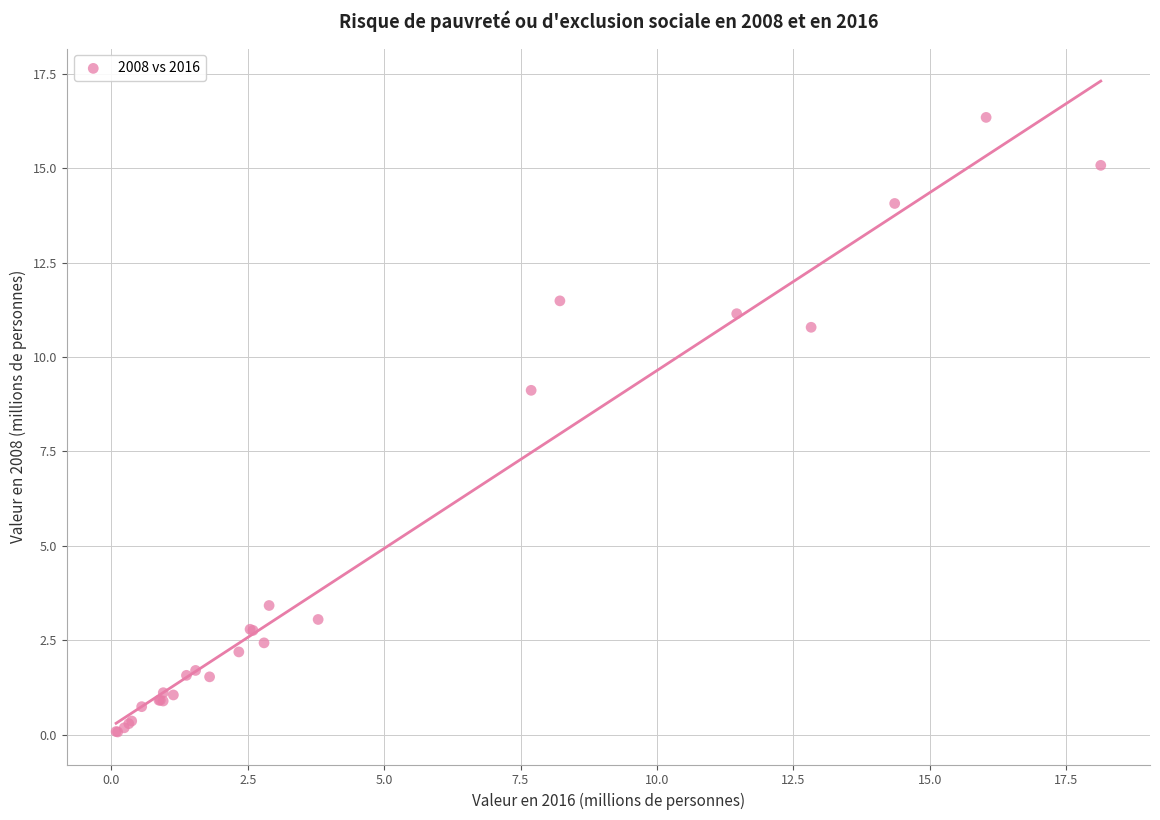

What Y value in the scatter plot is closest to 8?

9.1